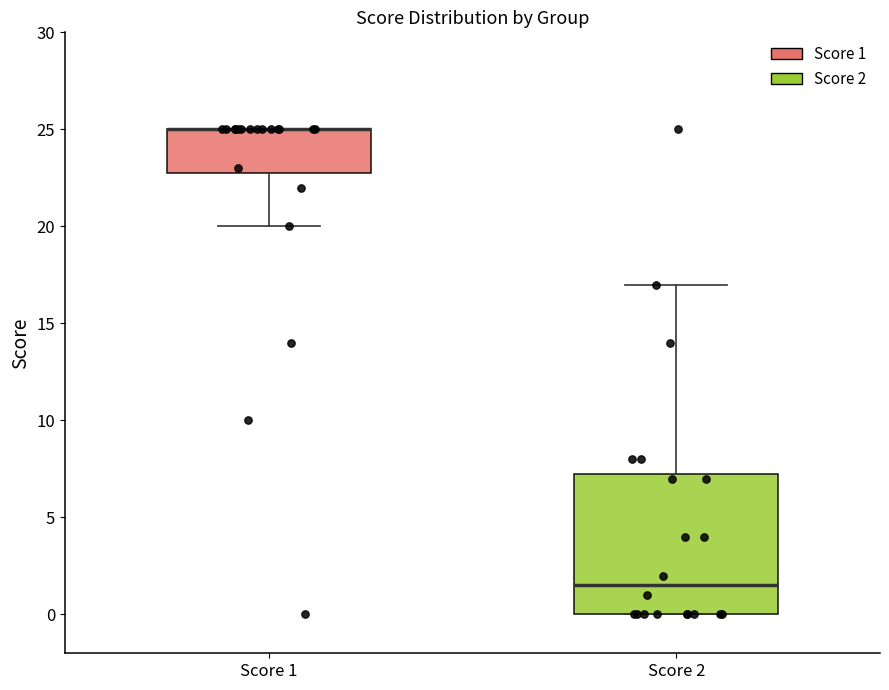

Reading left to right, read every box against the y-axis: the position of its median line, the range the box covers, and the ends of its whiskers. The values are not printed on the chart, so give them approximately, as read against the axis.

Score 1: median 25.0 (drawn on the box's upper edge), box 23.0 to 25.0, whiskers 20.0 to 25.0
Score 2: median 1.5, box 0.0 to 7.5, whiskers 0.0 to 17.0